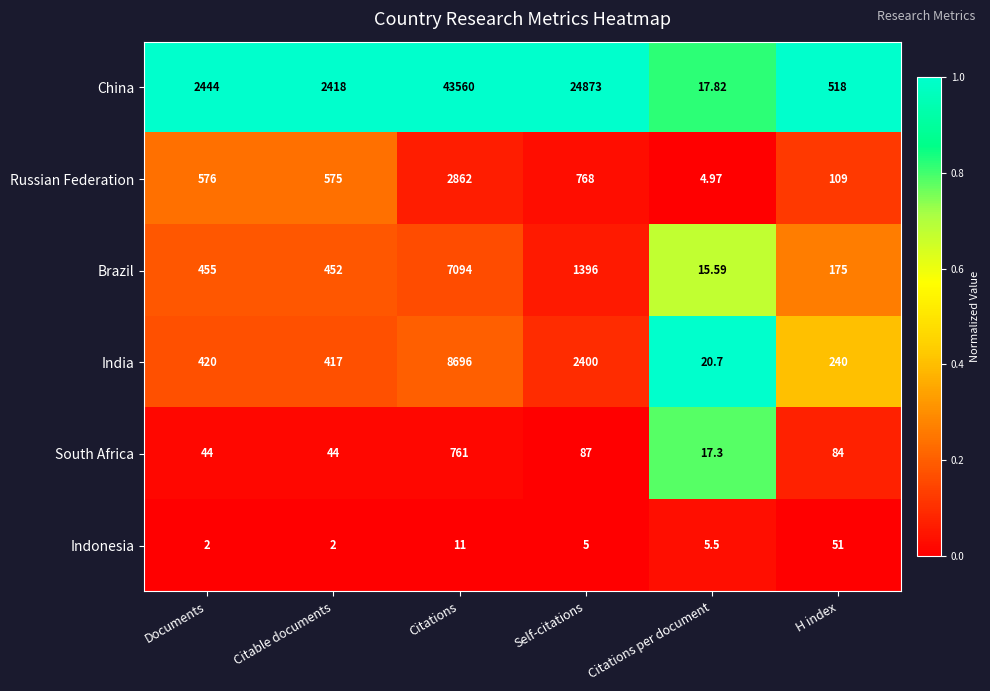

How many distinct data groups are displayed?

6